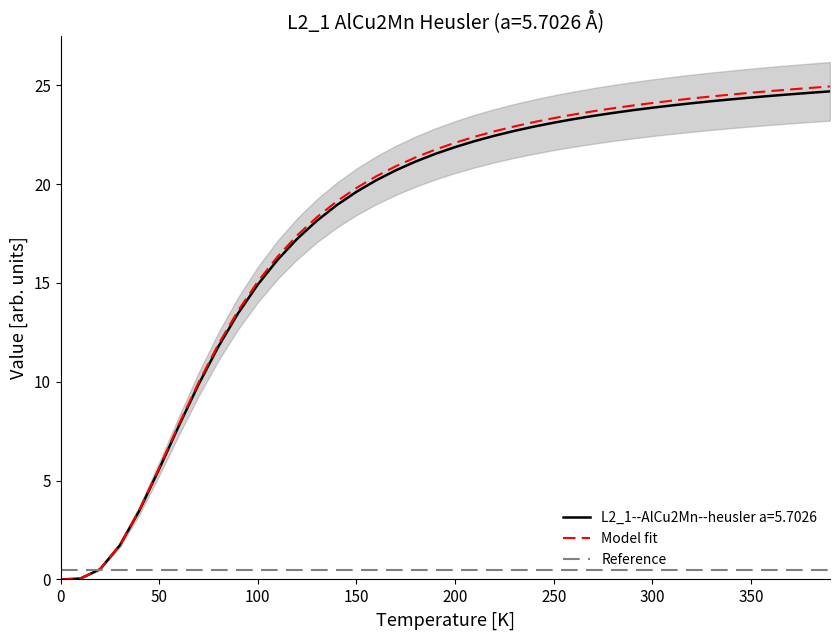

Where does the Model fit series first go above 22?

200